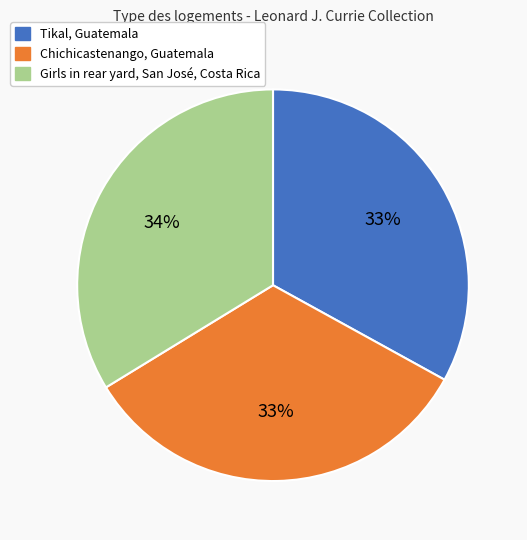

Approximately how many times larger is the value at Girls in rear yard, San José, Costa Rica compared to Tikal, Guatemala?

1.0